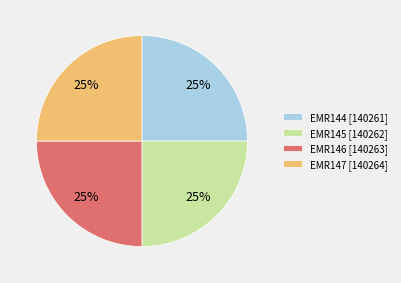

The EMR144 [140261] slice represents 25% of the pie. True or false?

True